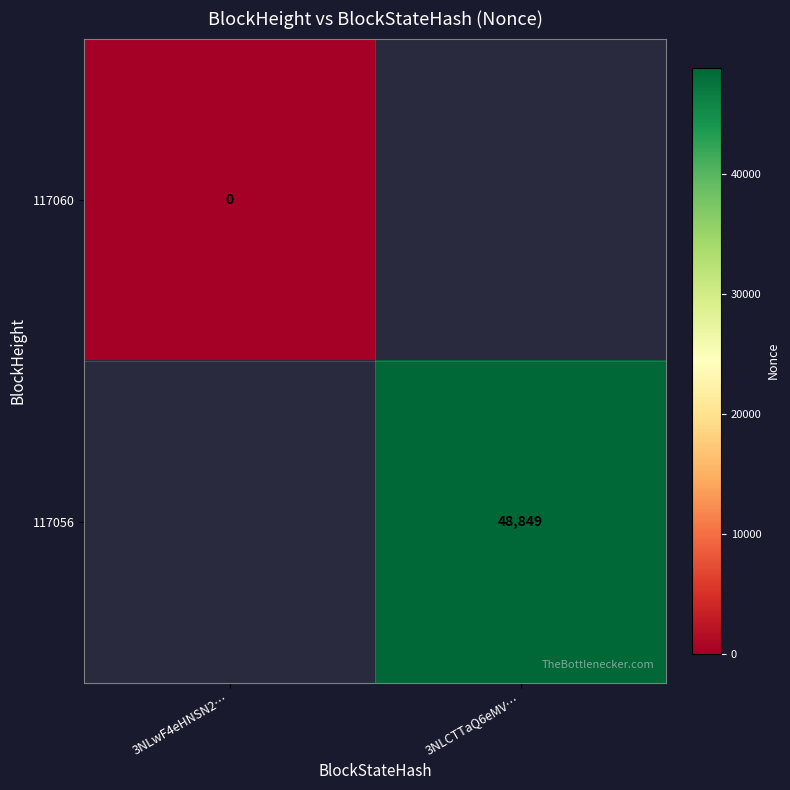

True or false: 117056 has a value of 33981 at 3NLCTTaQ6eMV….

False